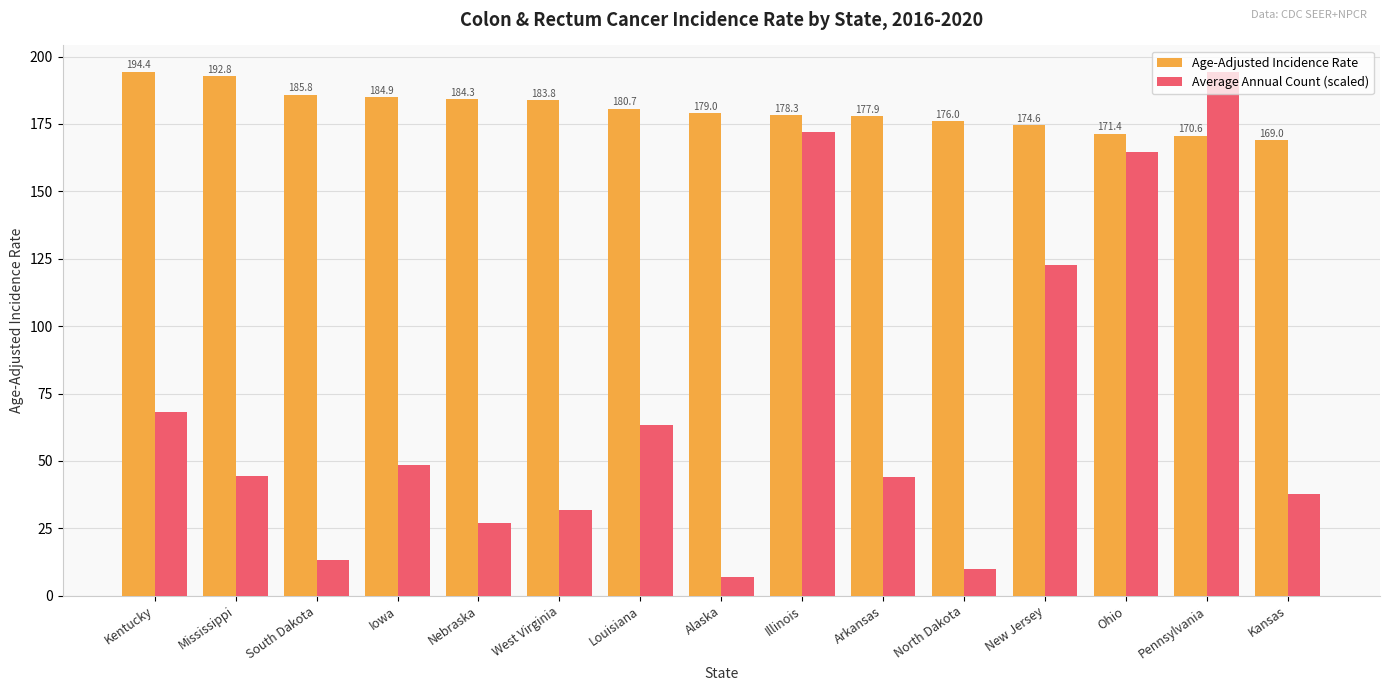

What is the minimum value for Average Annual Count (scaled)?

7.1